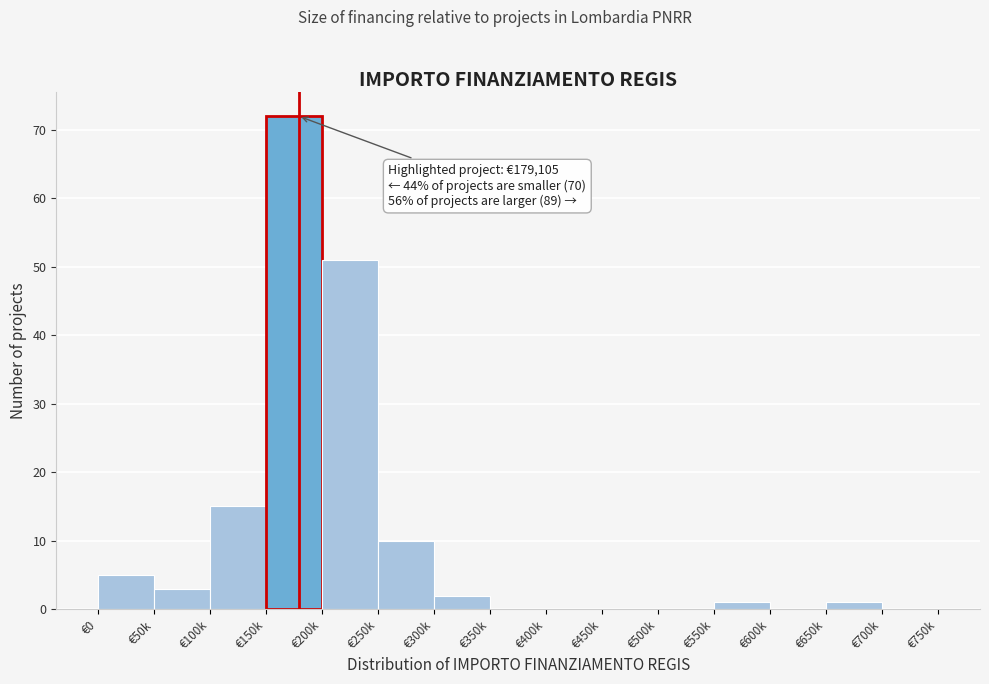

Reading left to right, transcribe all the data shown in this chart.

€0=5	€50k=3	€100k=15	€150k=72	€200k=51	€250k=10	€300k=2	€350k=0	€400k=0	€450k=0	€500k=0	€550k=1	€600k=0	€650k=1	€700k=0